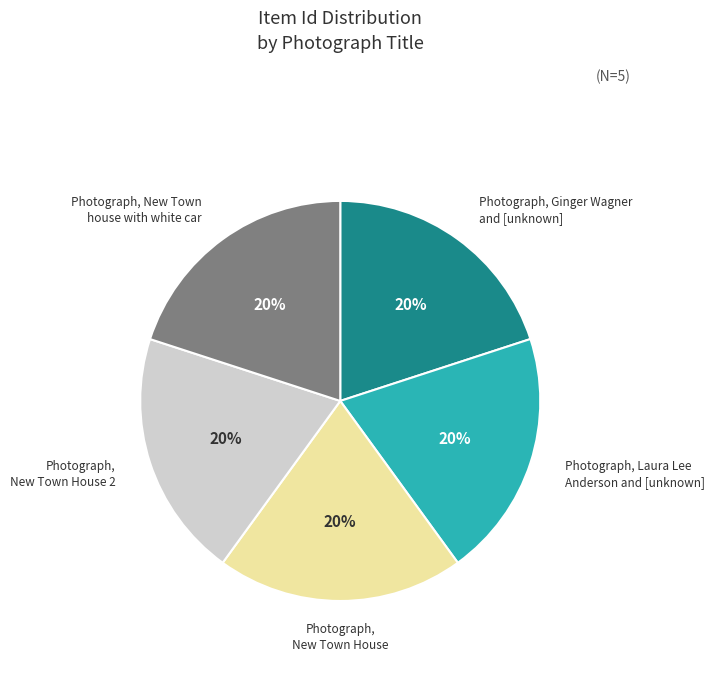

Does any single category account for the majority?

No